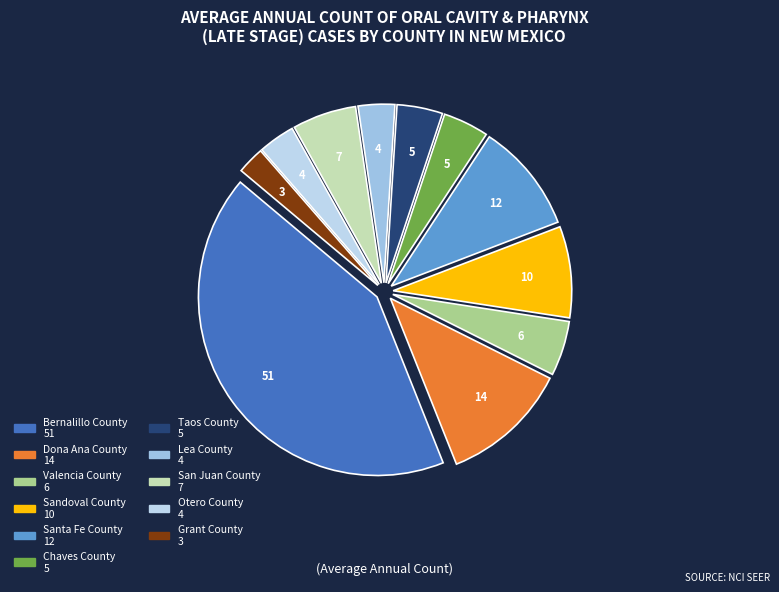

Which category has the smallest portion of the pie?

Grant County